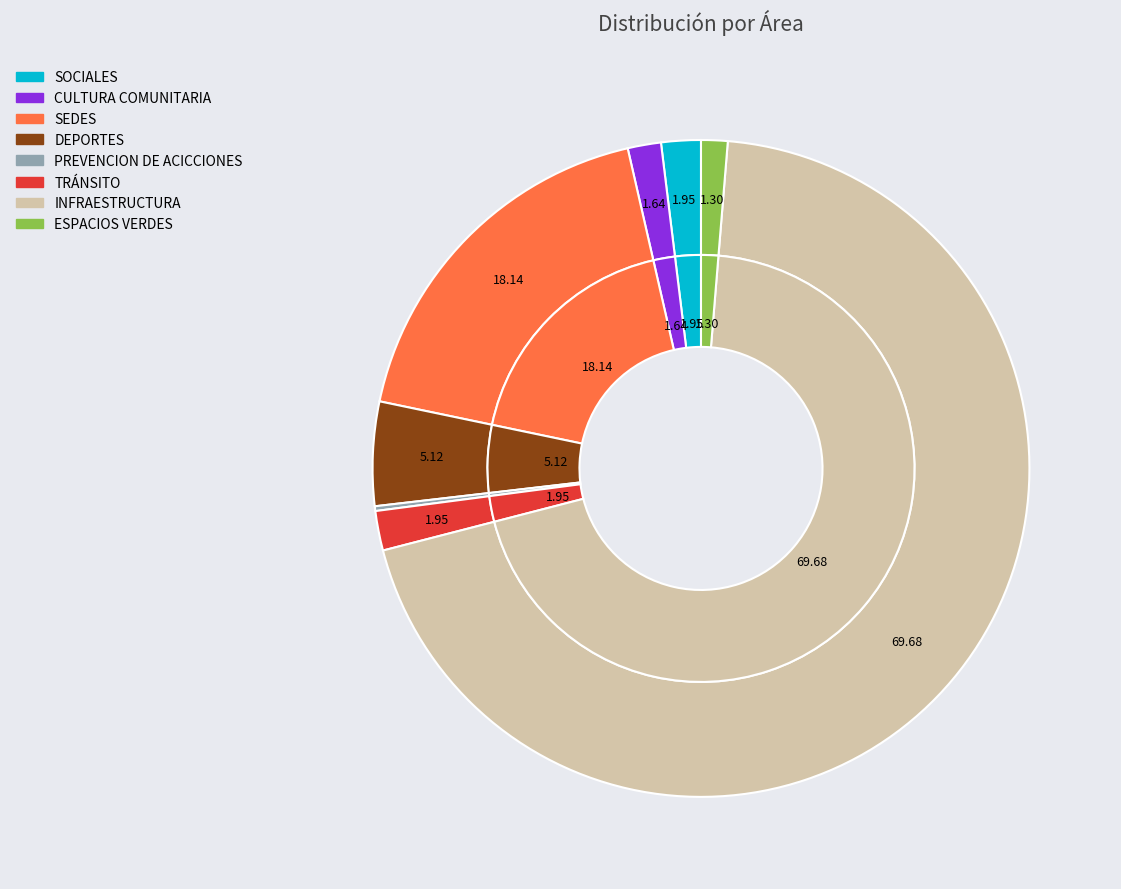

How many slices are in this pie chart?

8